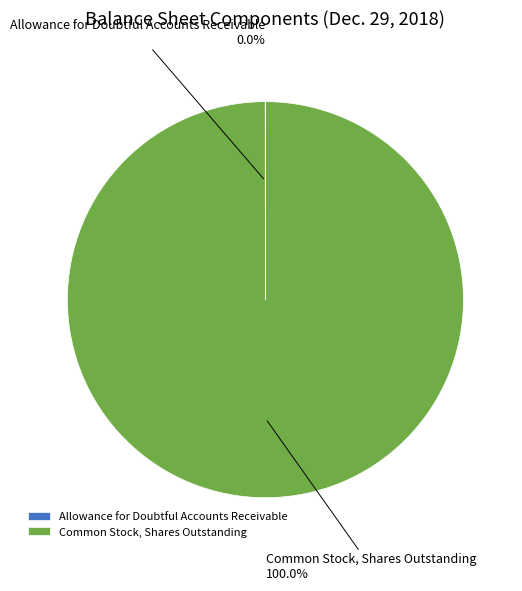

What is the largest slice in the pie chart?

Common Stock, Shares Outstanding